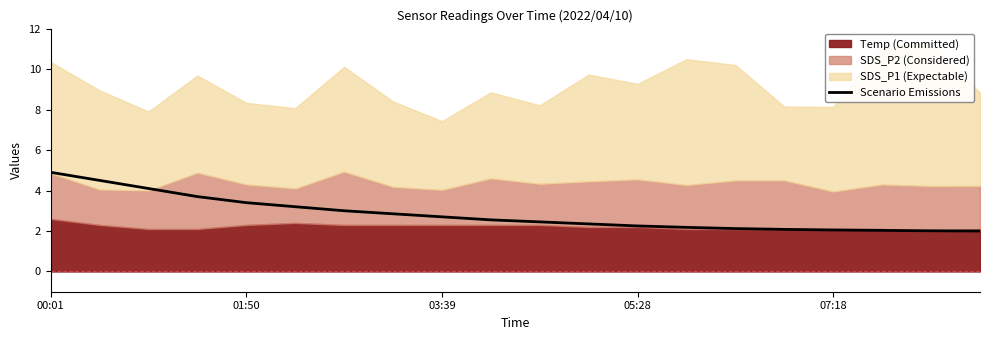

Is it true that Scenario Emissions equals 2.9 at 07:18?

False